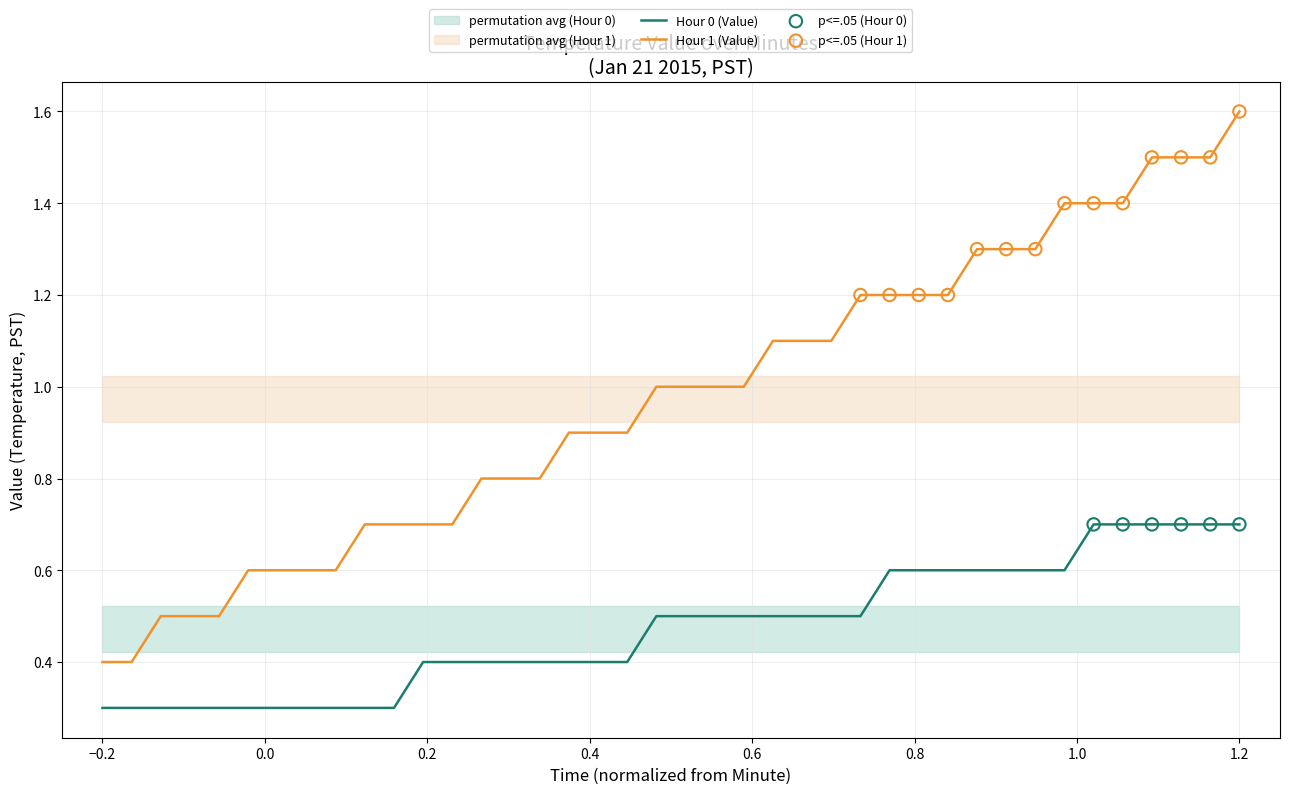

True or false: Hour 1 (Value) and Hour 0 (Value) cross at least once.

False